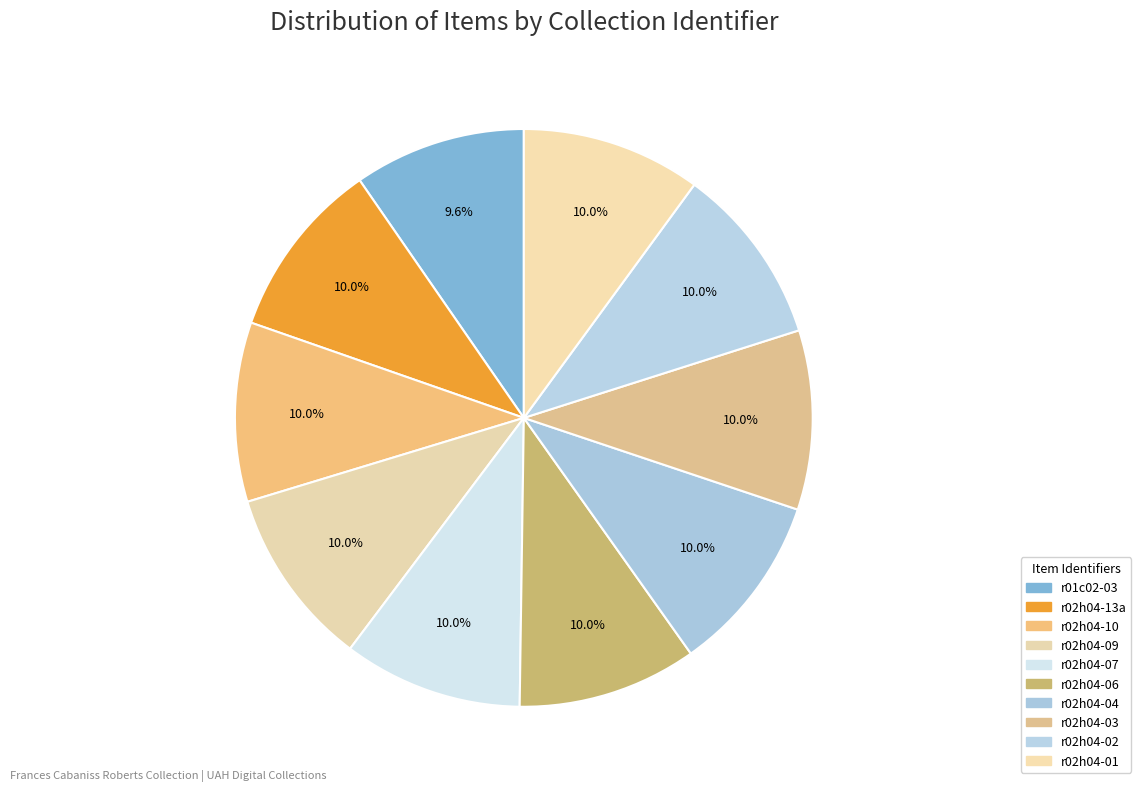

Between r02h04-02 and r02h04-04, which is larger?

r02h04-02